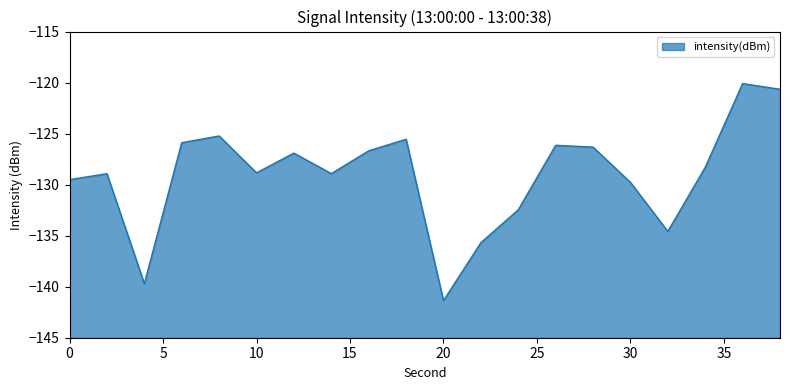

What is the change in value from 26 to 36?

+6.0